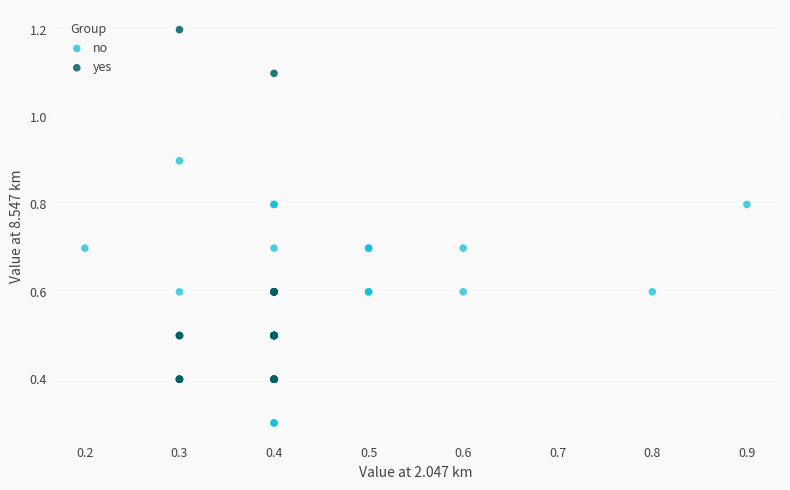

Which series reaches the maximum Y coordinate?

yes